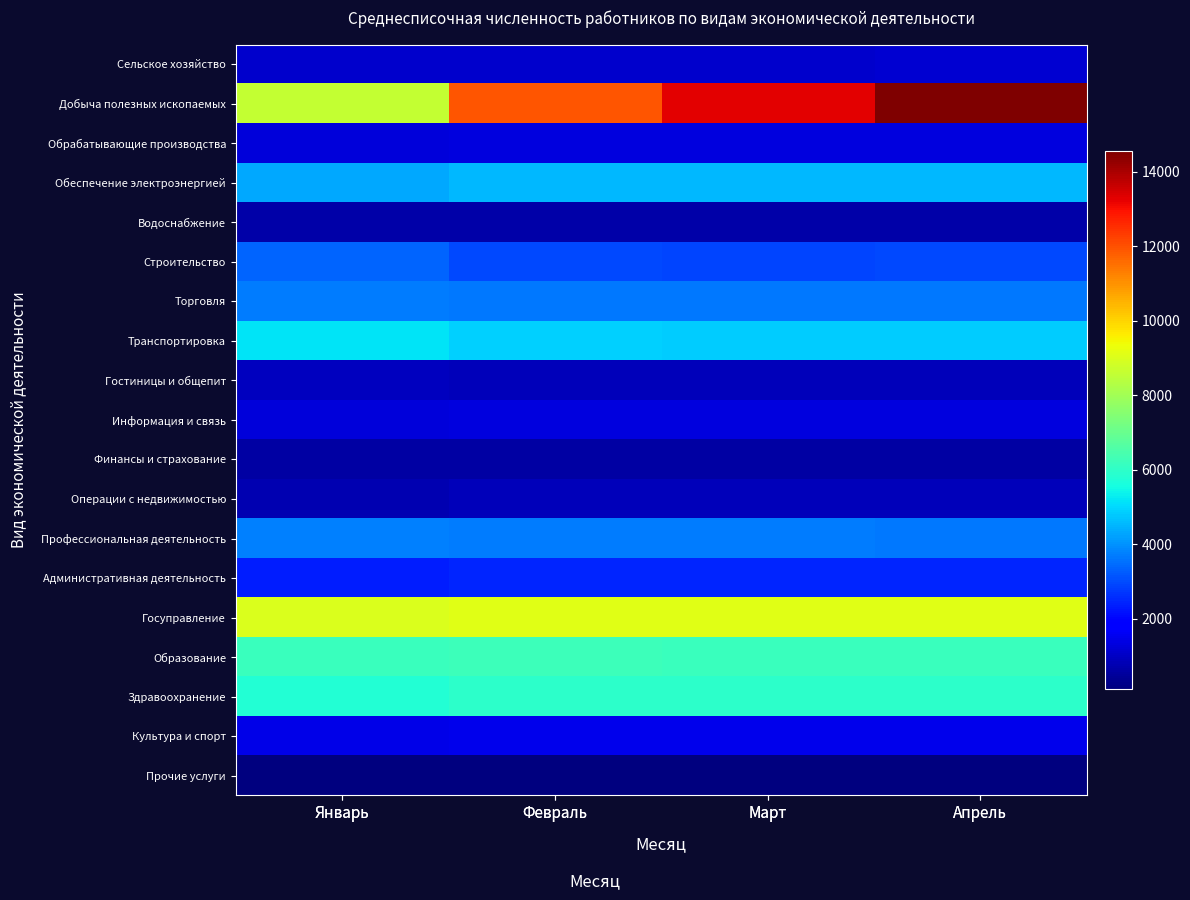

Is it true that Профессиональная деятельность equals 3657 at Апрель?

True